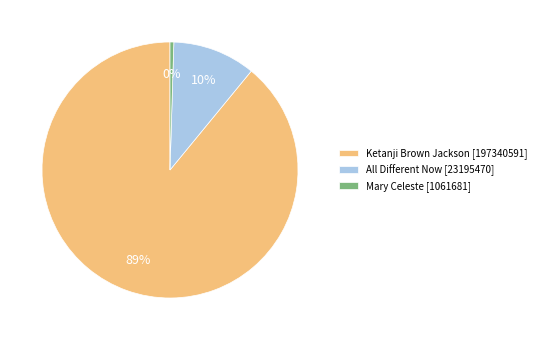

How many segments does this pie chart have?

3